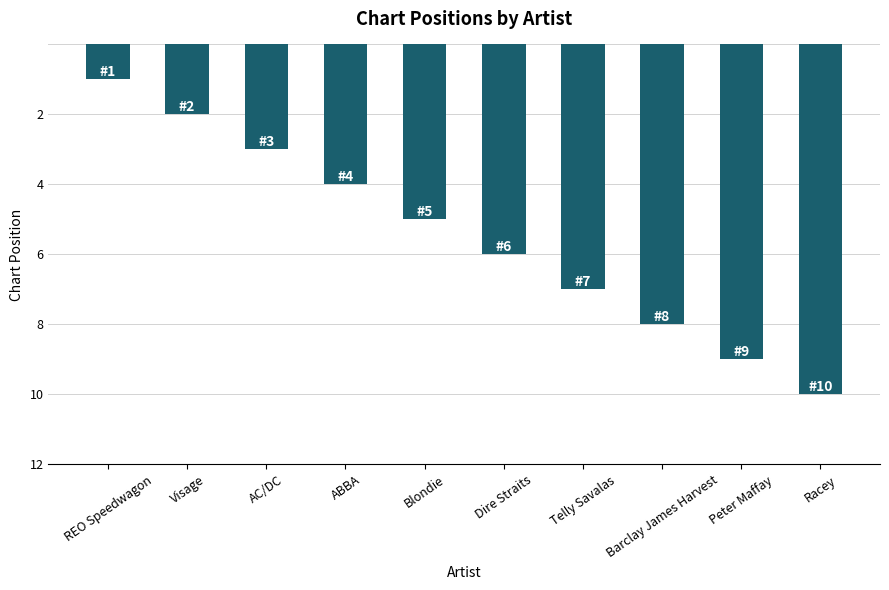

Reading left to right, list all the values displayed in this chart.

1	2	3	4	5	6	7	8	9	10